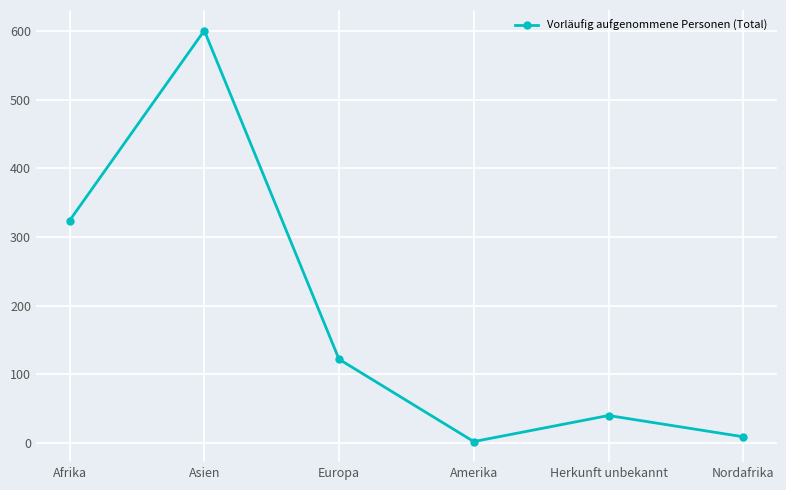

How many data points does each series have?

6